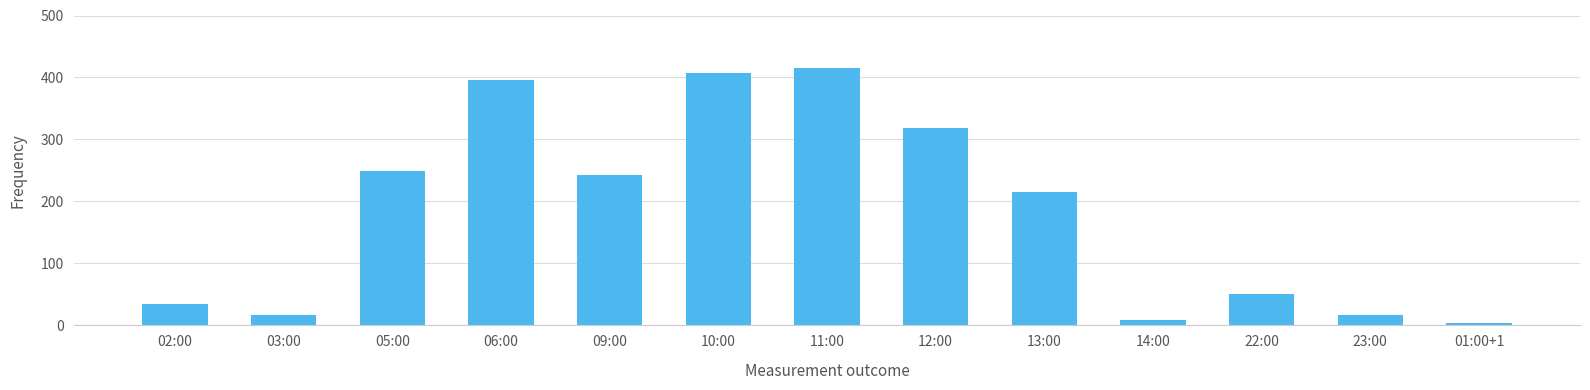

Count the number of data series in this chart.

1